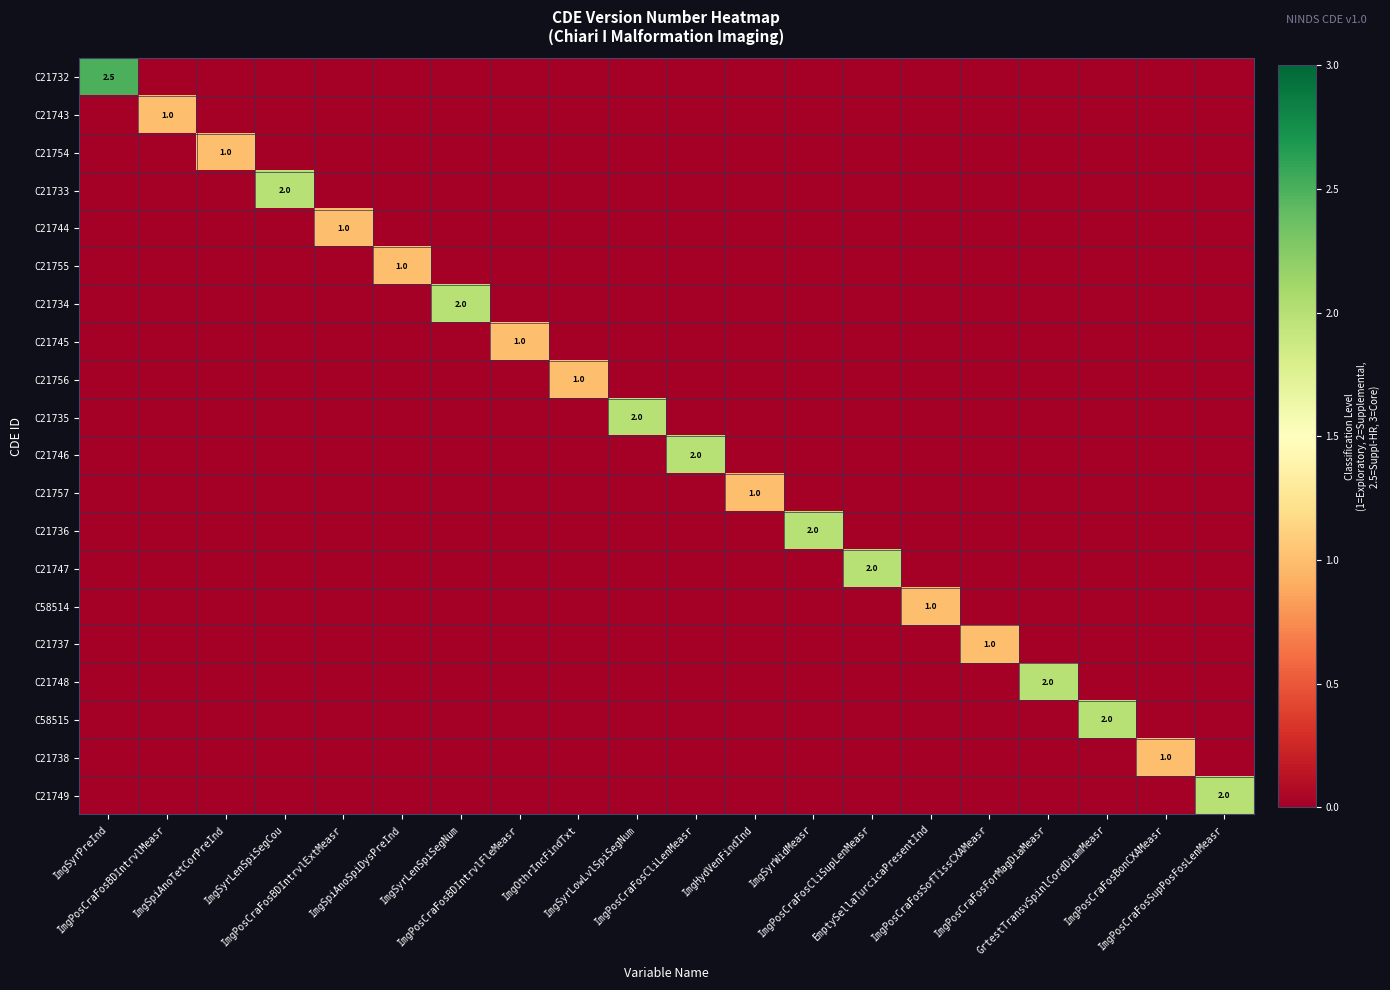

What is the difference between the maximum and second lowest values in the C21748 series?

2.0